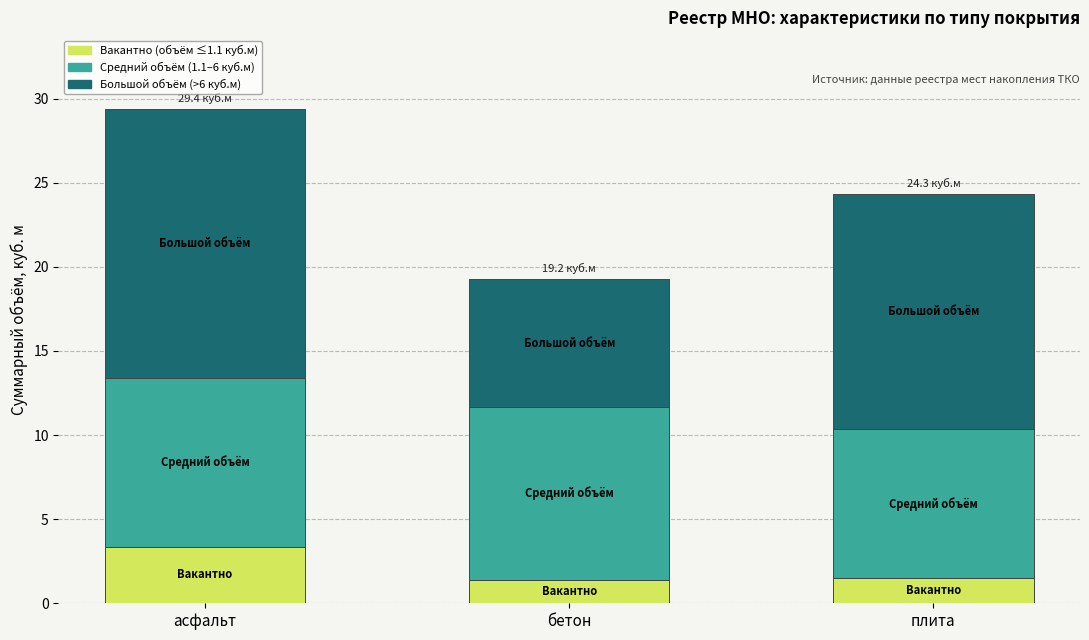

What is the difference between the maximum and minimum values in the Вакантно (объём ≤1.1 куб.м) series?

2.0